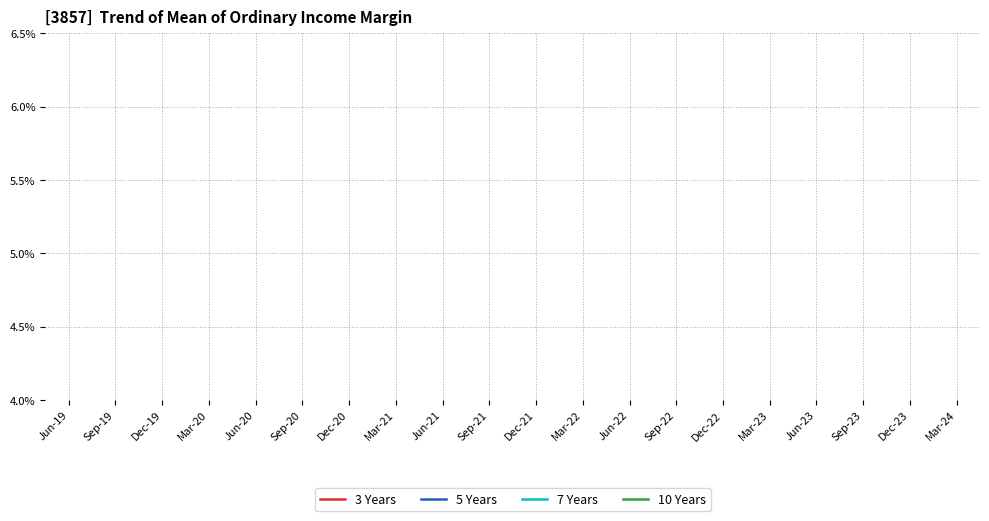

What are all the series names shown in the legend?

3 Years, 5 Years, 7 Years, 10 Years